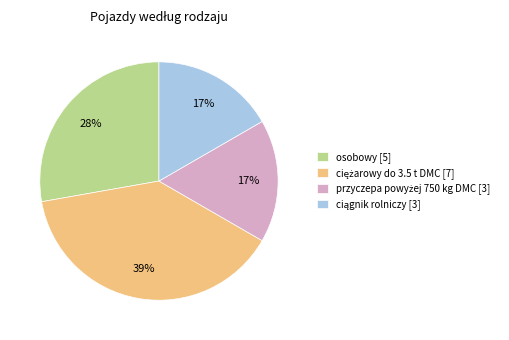

Count the number of slices in the pie.

4